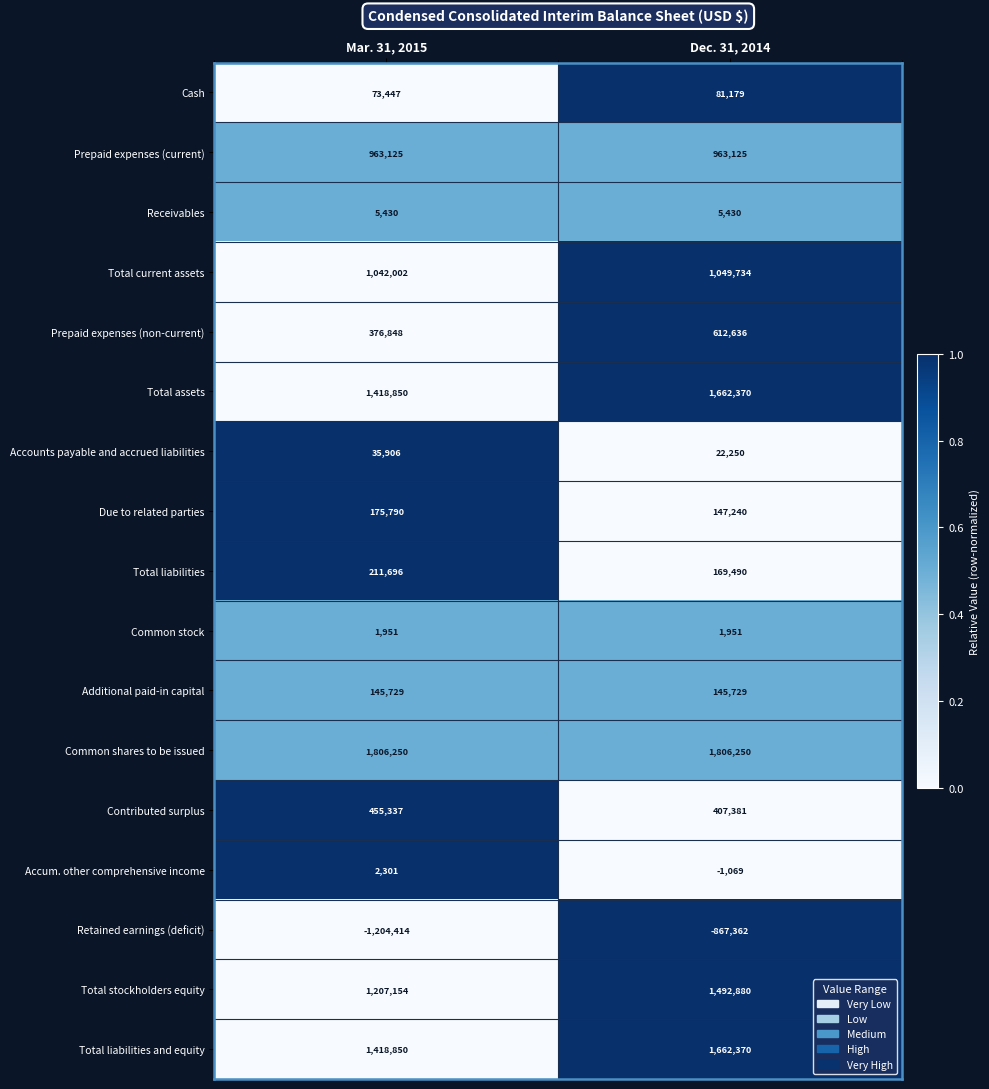

What is the difference between the Total assets values at Mar. 31, 2015 and Dec. 31, 2014?

243520